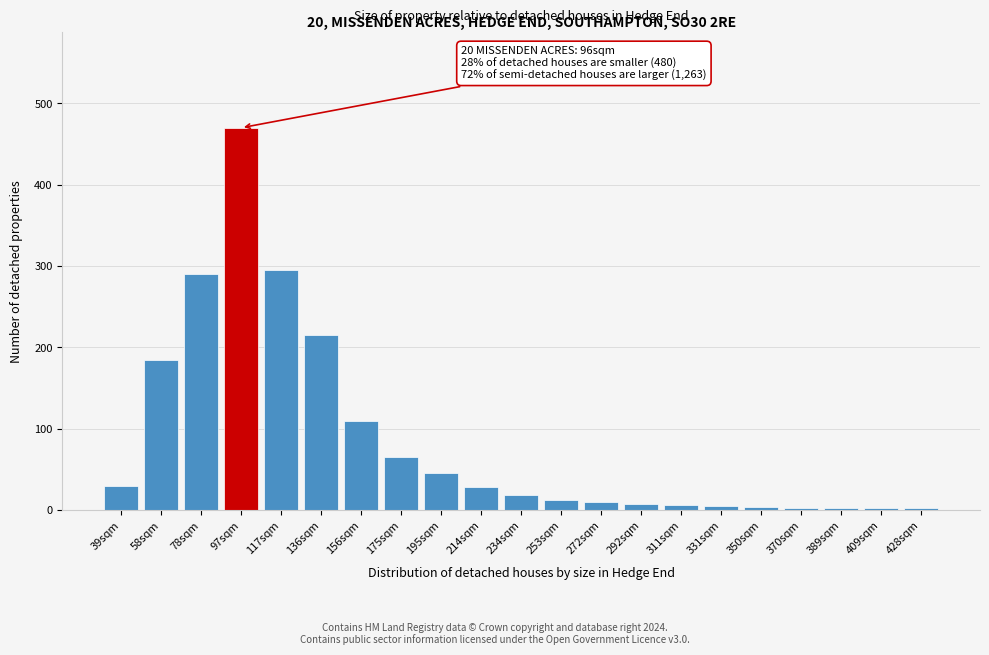

What is the sum of the values at 156sqm and 175sqm?

175